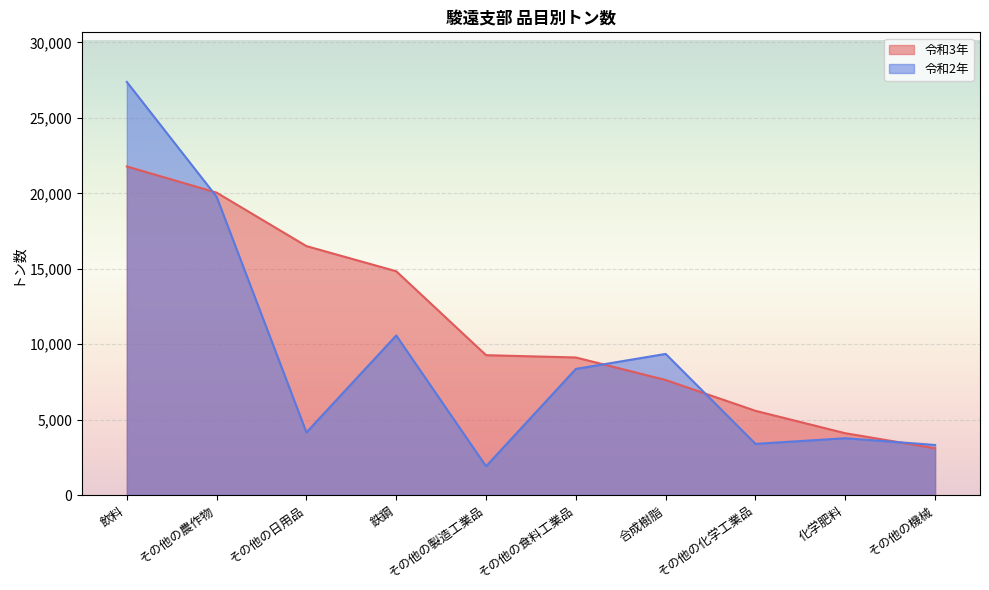

Is the value of 令和3年 at 鉄鋼 greater than the value of 令和2年 at 鉄鋼?

Yes